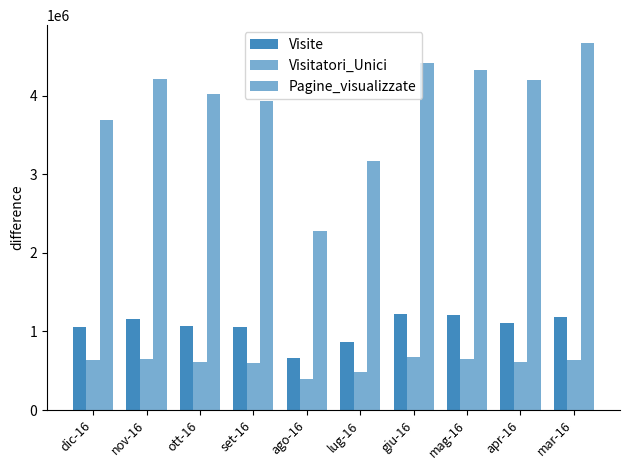

Reading right to left, what are all the values shown in this chart?

Visite: 1178689	1105661	1207602	1220262	864195	664617	1060874	1066672	1153167	1057218
Visitatori_Unici: 638971	611178	649985	676660	478882	398806	595614	605395	653607	633529
Pagine_visualizzate: 4662530	4195736	4321148	4418729	3174171	2274865	3937189	4019235	4206152	3684962